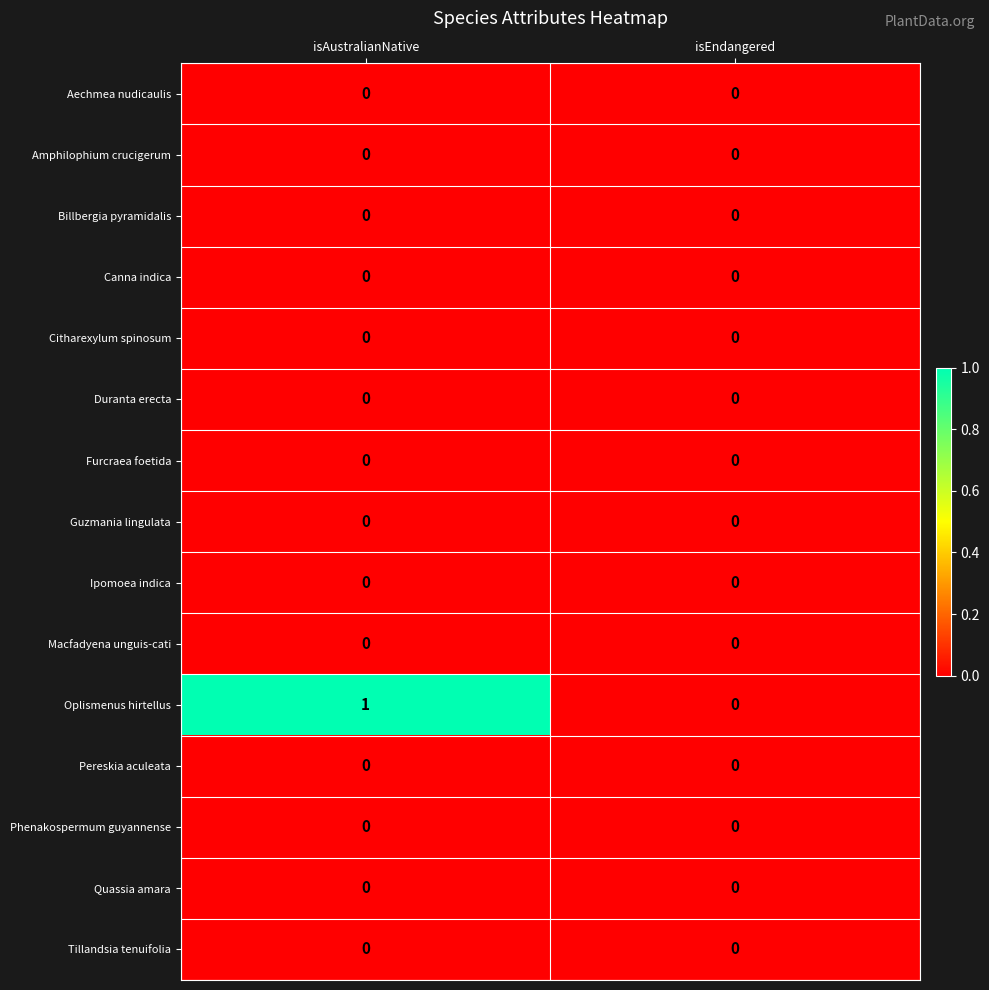

Reading left to right, list all the values displayed in this chart.

Aechmea nudicaulis: isAustralianNative=0	isEndangered=0
Amphilophium crucigerum: isAustralianNative=0	isEndangered=0
Billbergia pyramidalis: isAustralianNative=0	isEndangered=0
Canna indica: isAustralianNative=0	isEndangered=0
Citharexylum spinosum: isAustralianNative=0	isEndangered=0
Duranta erecta: isAustralianNative=0	isEndangered=0
Furcraea foetida: isAustralianNative=0	isEndangered=0
Guzmania lingulata: isAustralianNative=0	isEndangered=0
Ipomoea indica: isAustralianNative=0	isEndangered=0
Macfadyena unguis-cati: isAustralianNative=0	isEndangered=0
Oplismenus hirtellus: isAustralianNative=1	isEndangered=0
Pereskia aculeata: isAustralianNative=0	isEndangered=0
Phenakospermum guyannense: isAustralianNative=0	isEndangered=0
Quassia amara: isAustralianNative=0	isEndangered=0
Tillandsia tenuifolia: isAustralianNative=0	isEndangered=0